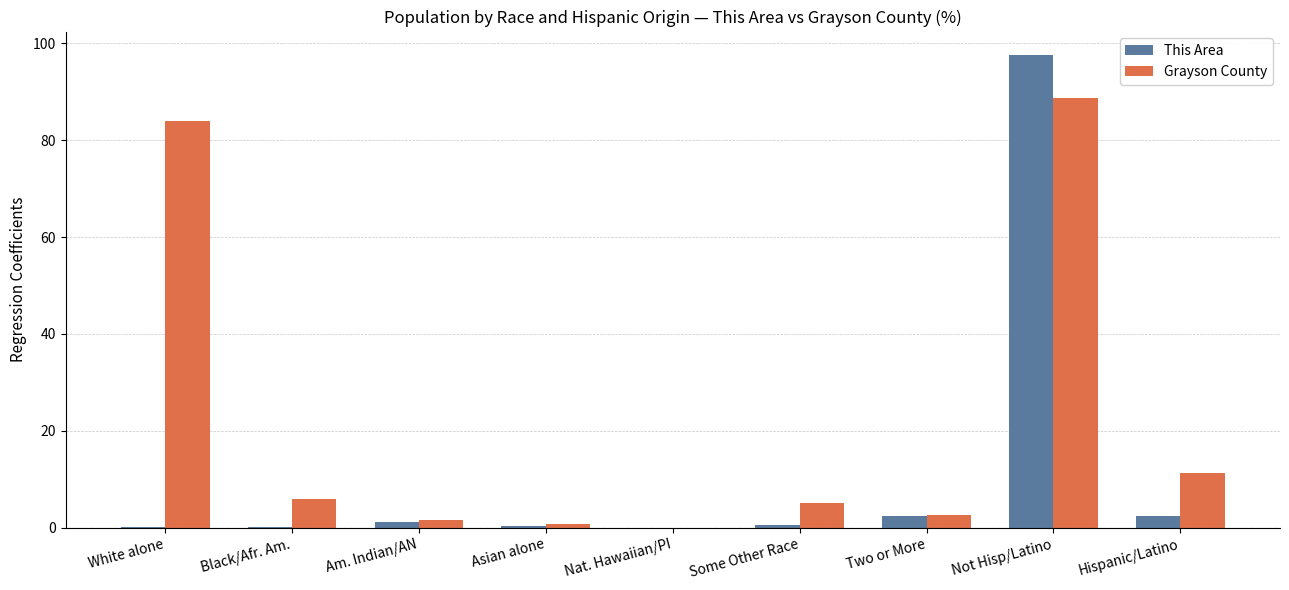

What is the sum of all Grayson County values?

200.0